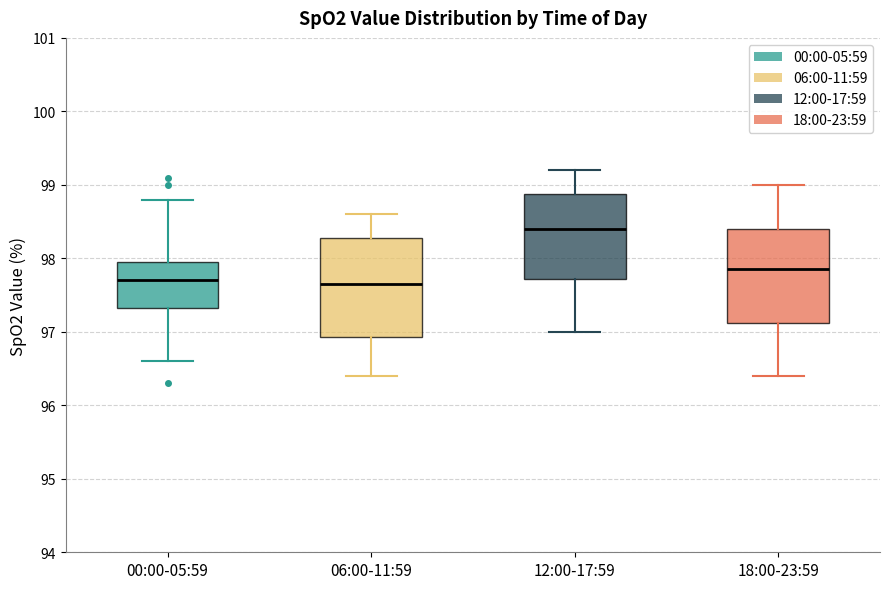

Reading left to right, transcribe this box plot: for each box, give where its median line is, the range the box spans, and where its two whiskers end, as read against the y-axis. The values are not printed on the chart, so give them approximately, as read against the axis.

00:00-05:59: median 97.7, box 97.3 to 98.0, whiskers 96.6 to 98.8
06:00-11:59: median 97.7, box 96.9 to 98.3, whiskers 96.4 to 98.6
12:00-17:59: median 98.4, box 97.7 to 98.9, whiskers 97.0 to 99.2
18:00-23:59: median 97.9, box 97.1 to 98.4, whiskers 96.4 to 99.0